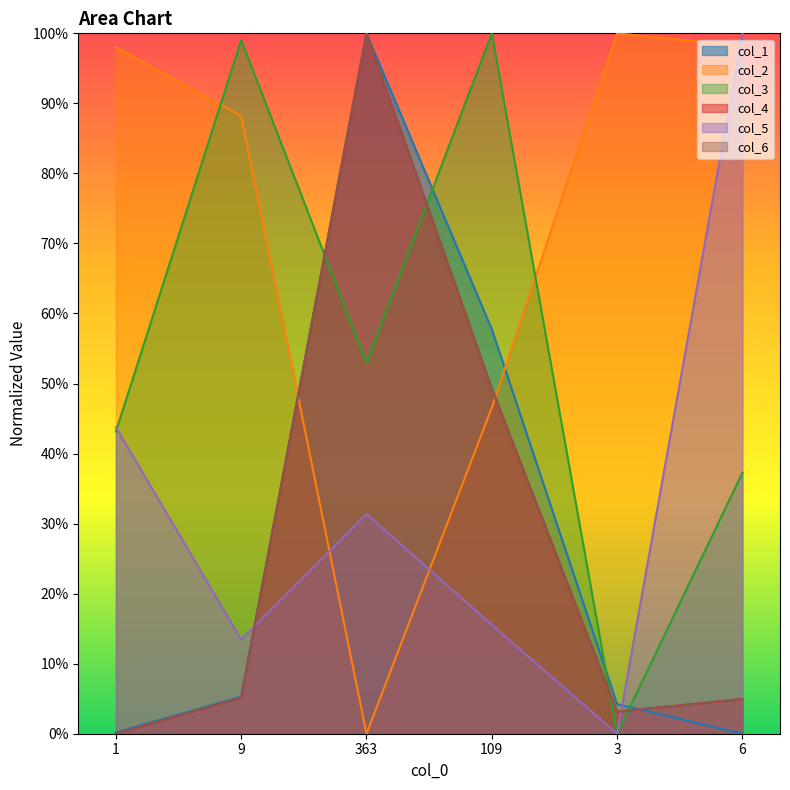

How many values in col_1 are above zero?

5